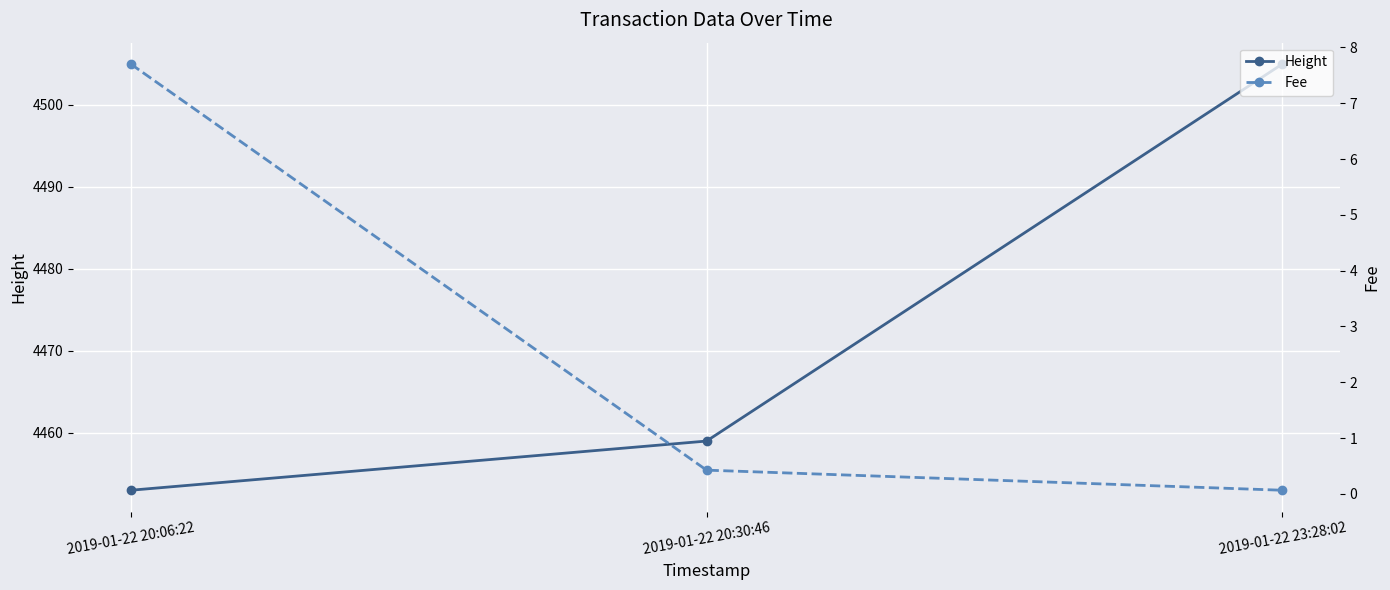

Read the Fee value at 2019-01-22 20:06:22.

7.7